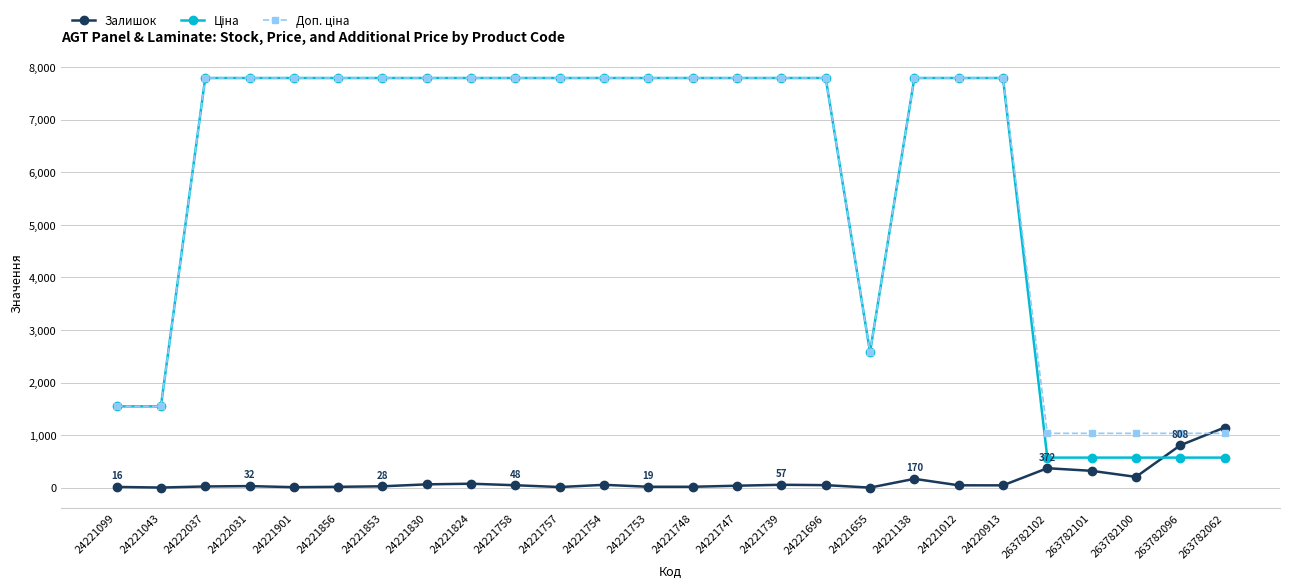

Is it true that Залишок equals 77.0 at 24221824?

True